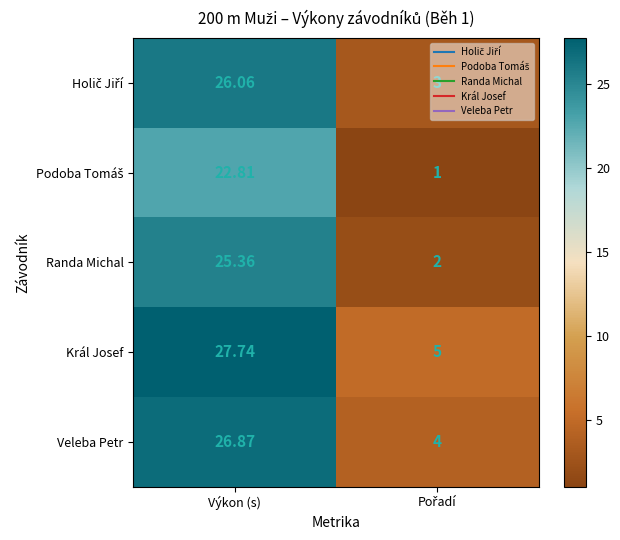

At which category does the chart reach its peak across all series?

Výkon (s)